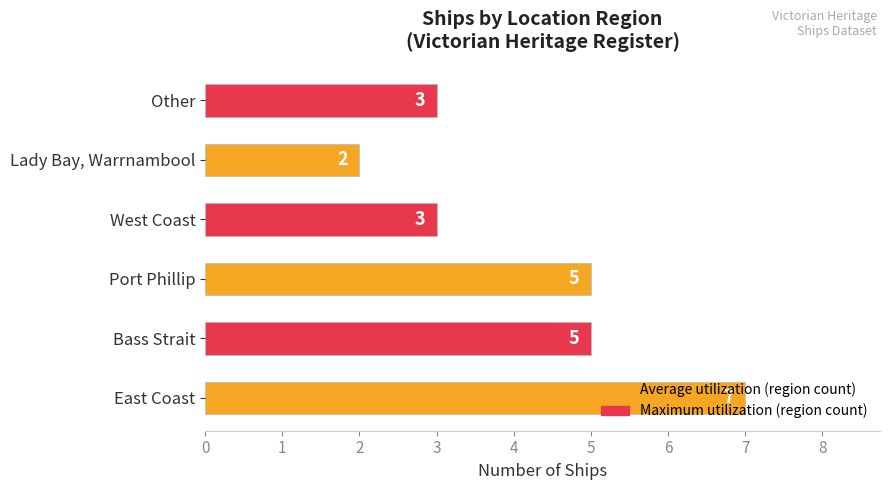

What is the change in value from East Coast to Lady Bay, Warrnambool?

-5